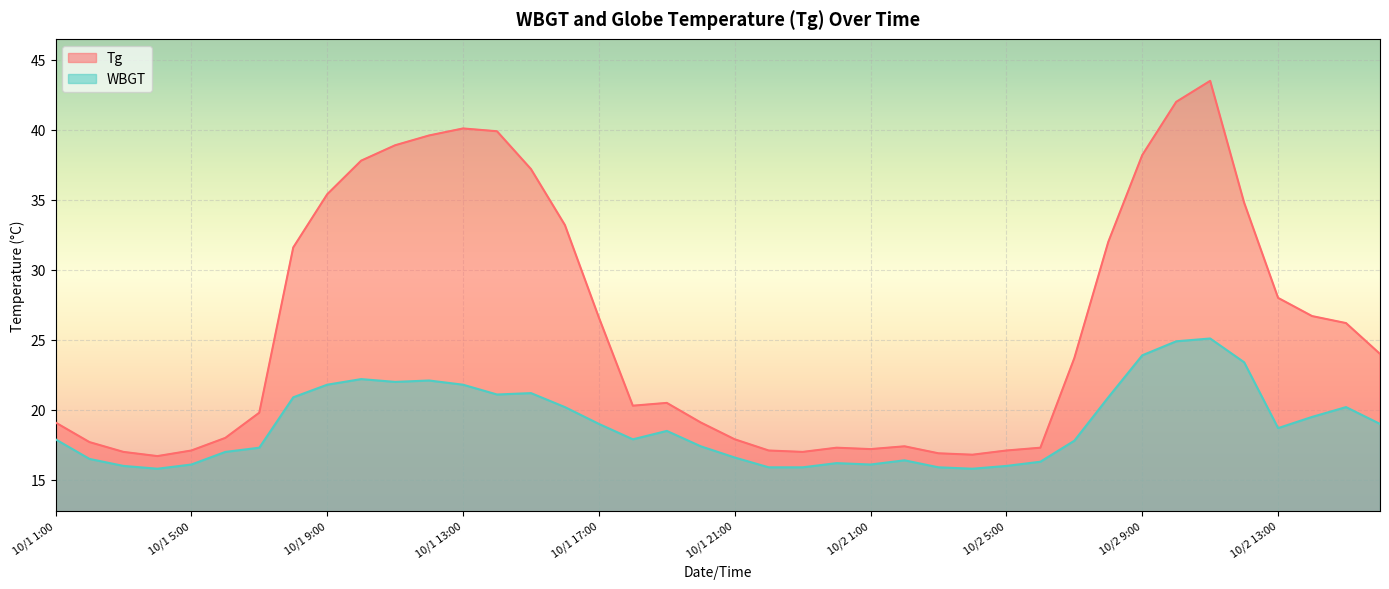

Where is the first local minimum for Tg?

10/1 4:00